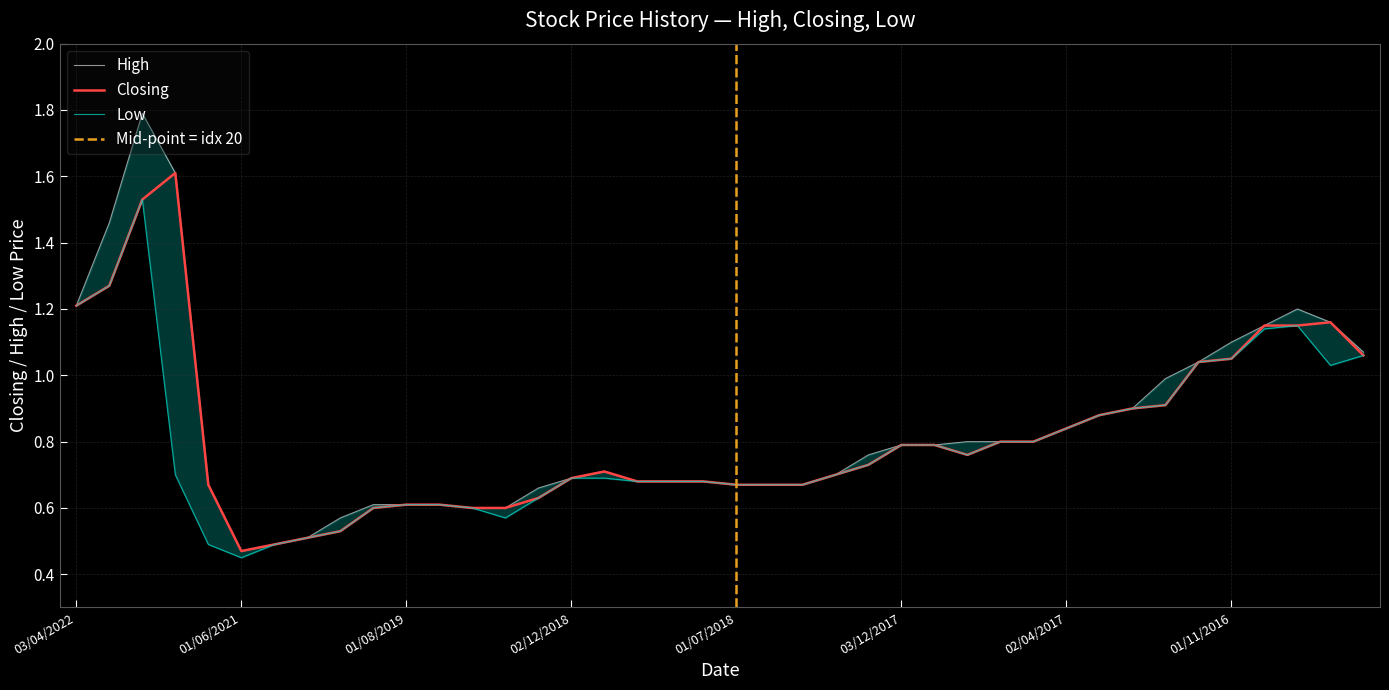

Where is the first local maximum for High?

01/09/2021